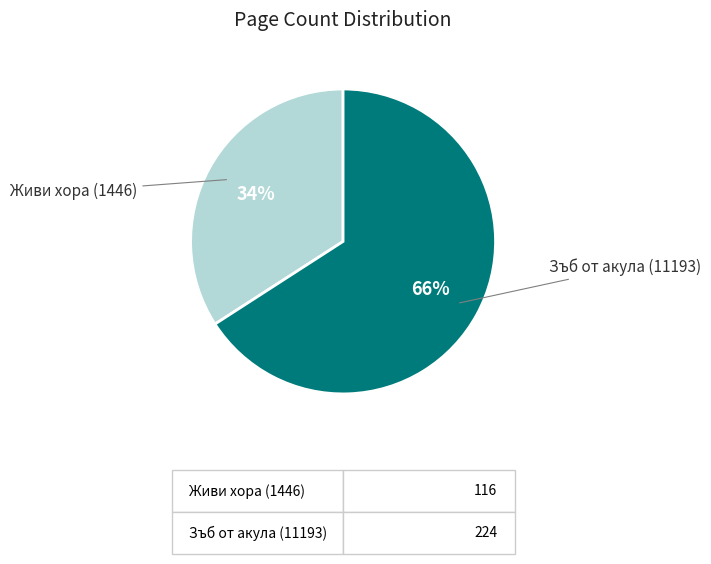

To the nearest percent, what is the difference between the largest and smallest slice percentages?

32%